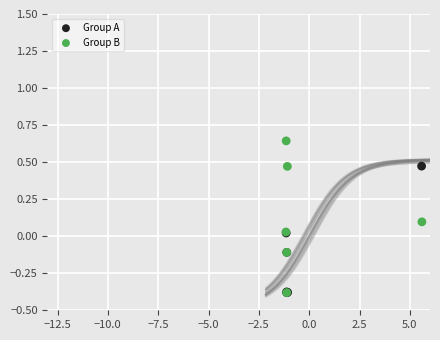

Which series has the largest Y range (max minus min)?

Group B